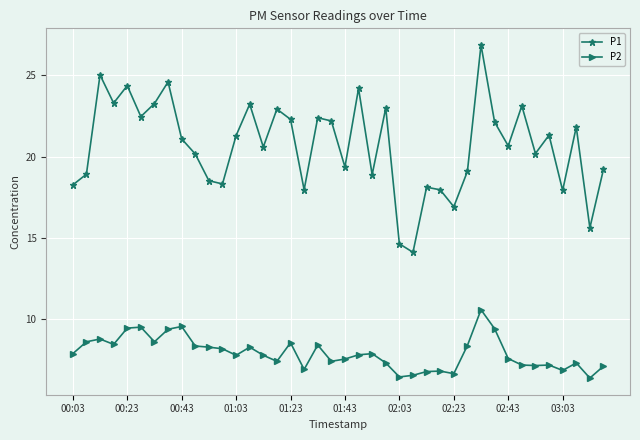

How many lines are shown in the chart?

2